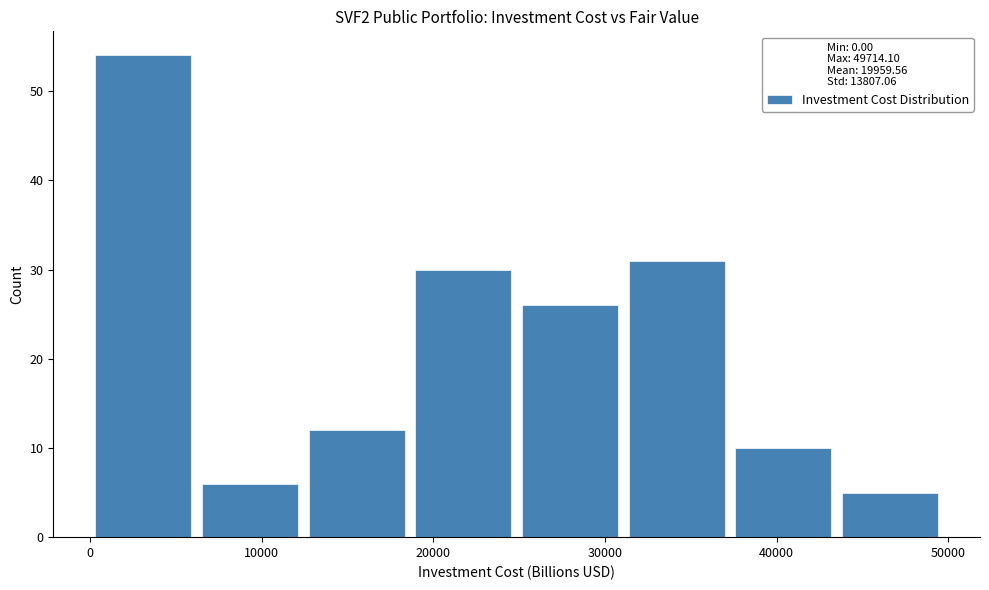

Reading left to right, list every bar in this chart as the range it spans on the x-axis followed by its height. Neither the bar edges nor the heights are printed on the chart, so give them approximately, as read against the axes.

0 to 6000: 54
6000 to 12000: 6
12000 to 19000: 12
19000 to 25000: 30
25000 to 31000: 26
31000 to 37000: 31
37000 to 43000: 10
43000 to 50000: 5